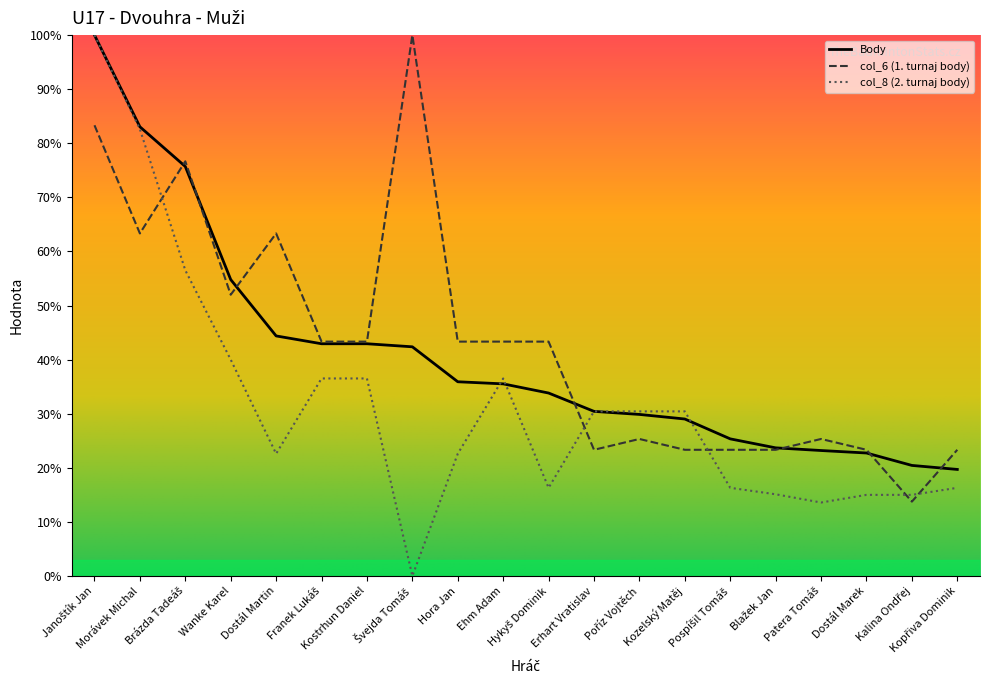

Which series ends up on top after the final intersection of col_6 and Body?

col_6